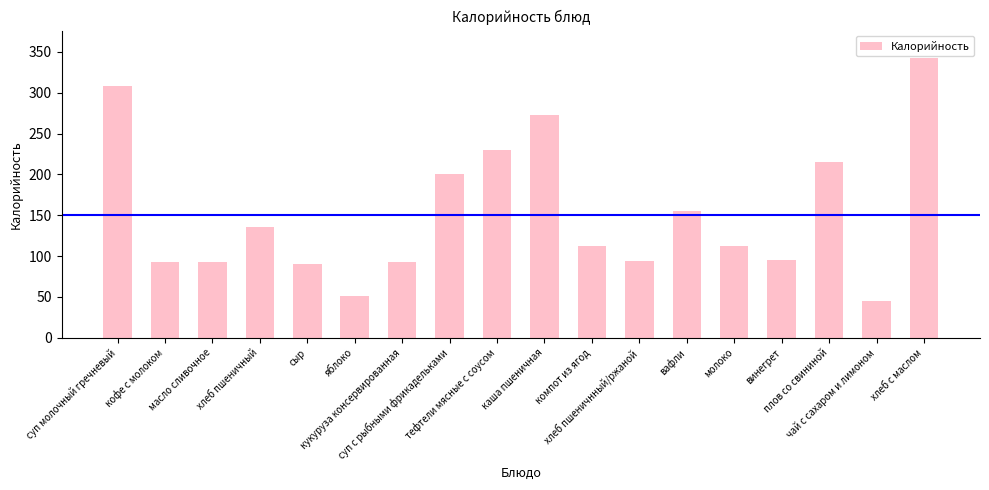

Where does the data first go above 113?

суп молочный гречневый